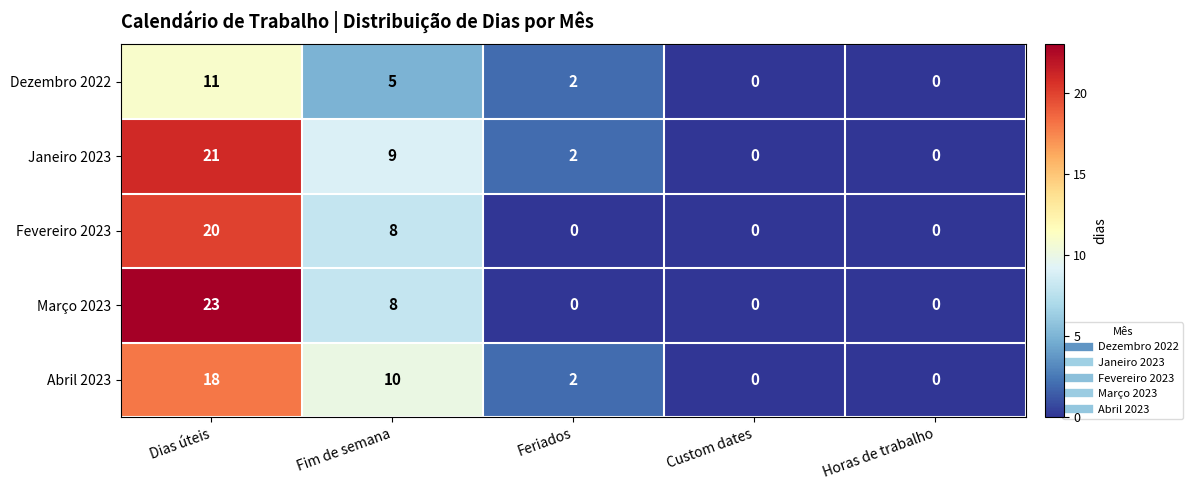

Is it true that Abril 2023 equals 12 at Dias úteis?

False